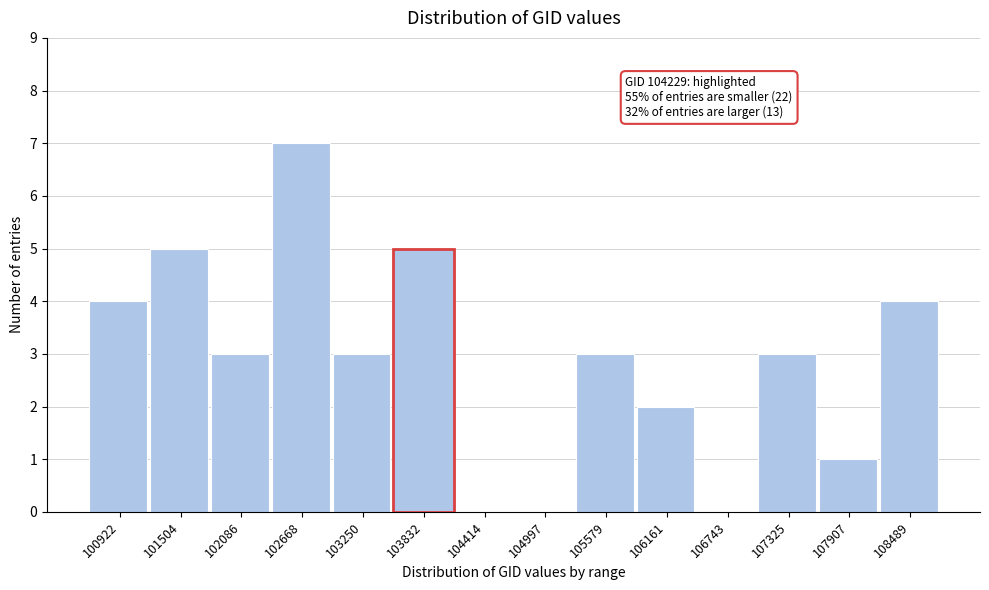

Reading left to right, transcribe all the data shown in this chart.

100922=4	101504=5	102086=3	102668=7	103250=3	104414=0	104997=0	105579=3	106161=2	106743=0	107325=3	107907=1	108489=4